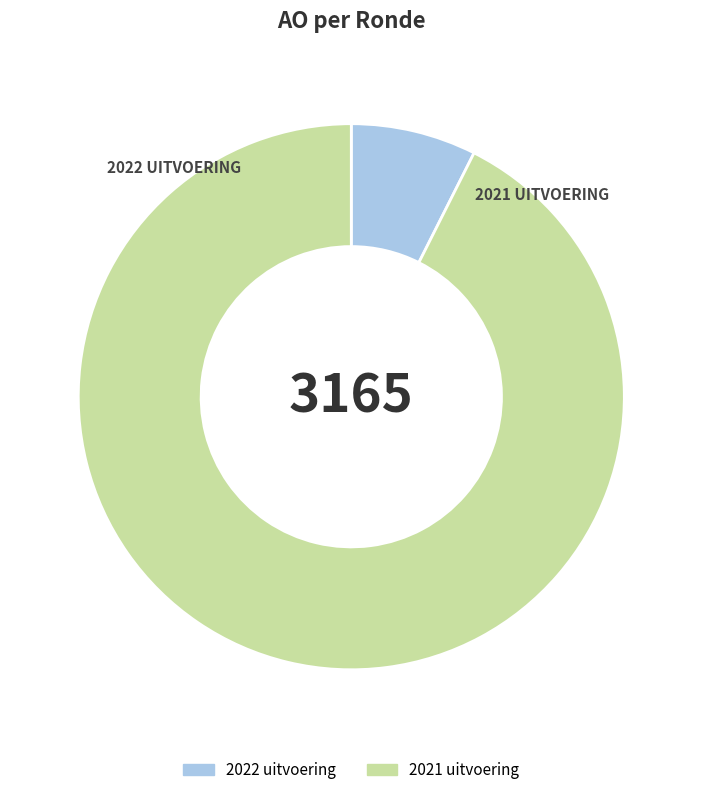

Which has a higher value, 2021 uitvoering or 2022 uitvoering?

2021 uitvoering